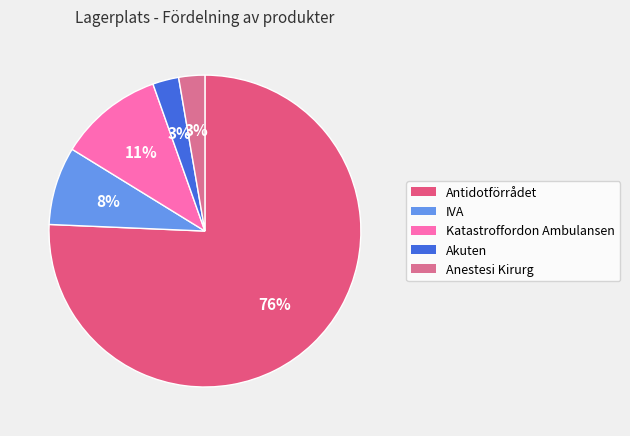

Does IVA represent more than half of the total?

No